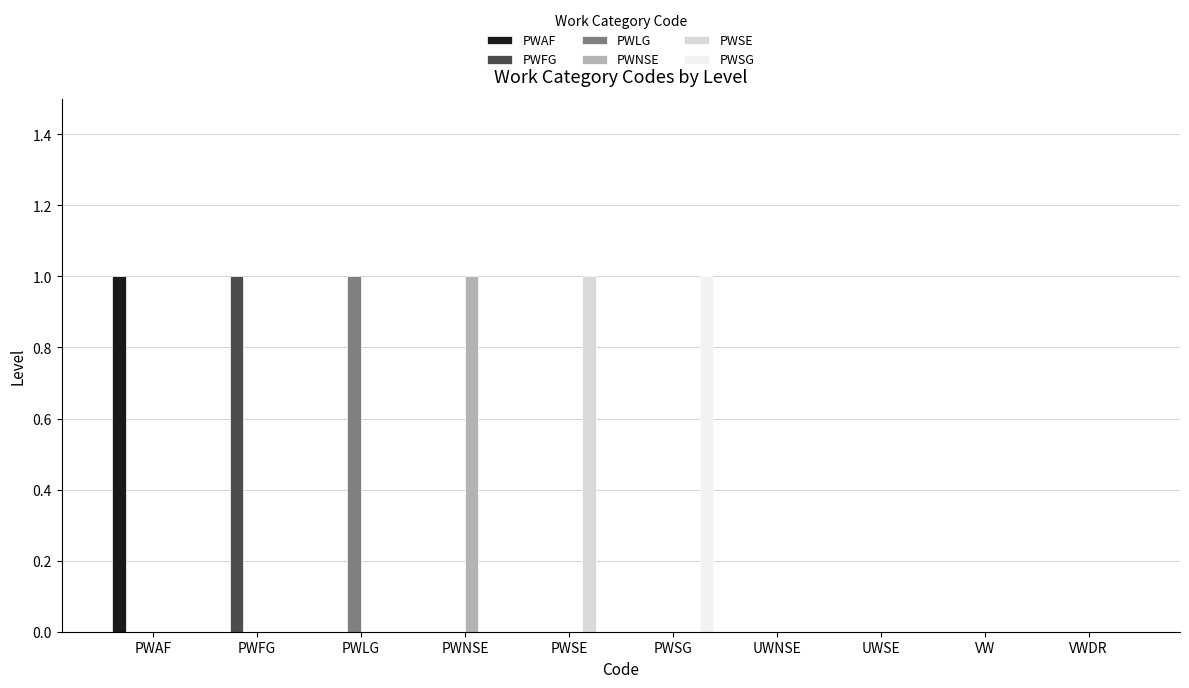

How many PWAF values are between 0 and 1?

10